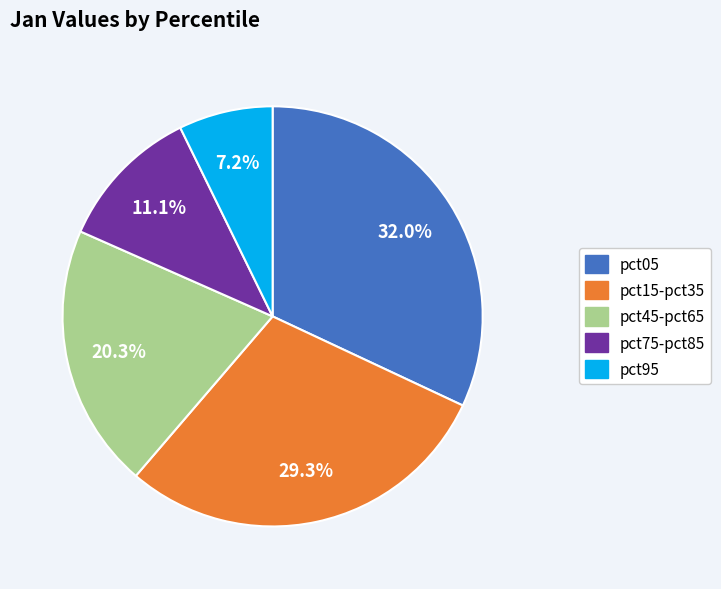

Is there any slice that represents more than half of the pie?

No